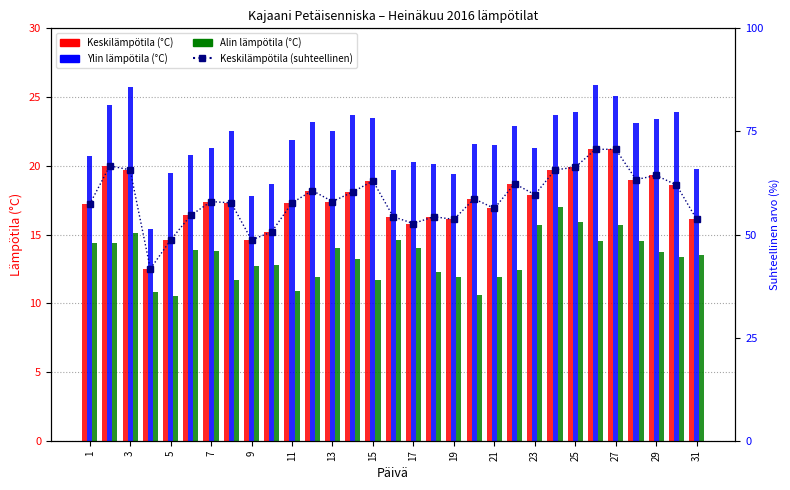

List the series in order of their peak value, highest first.

Keskilämpötila (suhteellinen), Ylin lämpötila (°C), Keskilämpötila (°C), Alin lämpötila (°C)